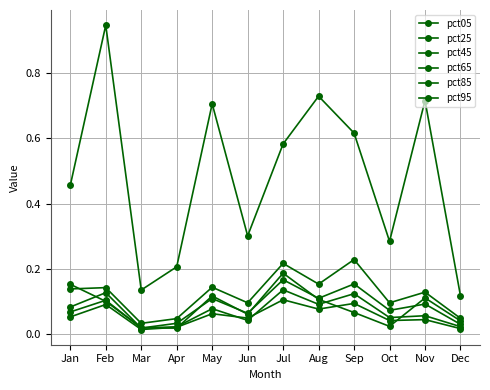

Between Oct and Nov, which series saw the biggest shift?

pct95